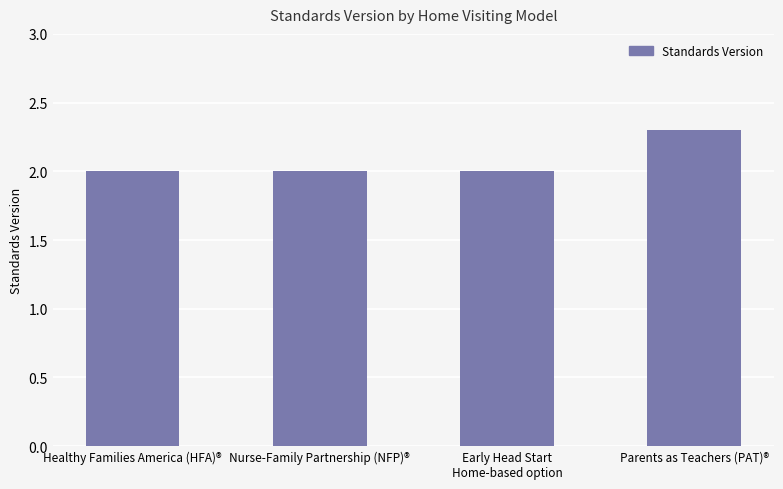

What is the label of the 3rd bar from the right?

Nurse-Family Partnership (NFP)®